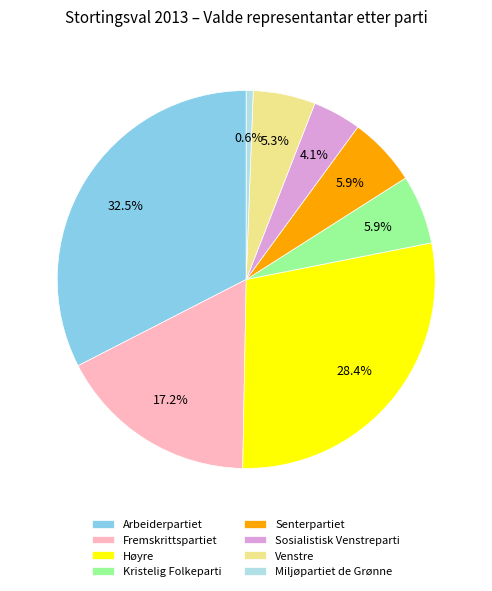

What portion of the pie excludes Fremskrittspartiet?

82.8%